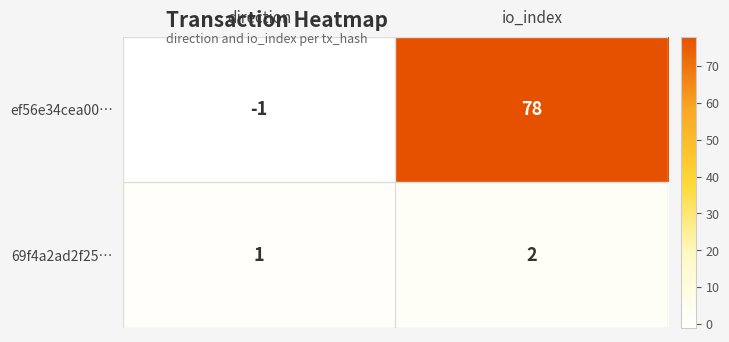

Reading right to left, transcribe all the data shown in this chart.

ef56e34cea00…: io_index=78	direction=-1
69f4a2ad2f25…: io_index=2	direction=1